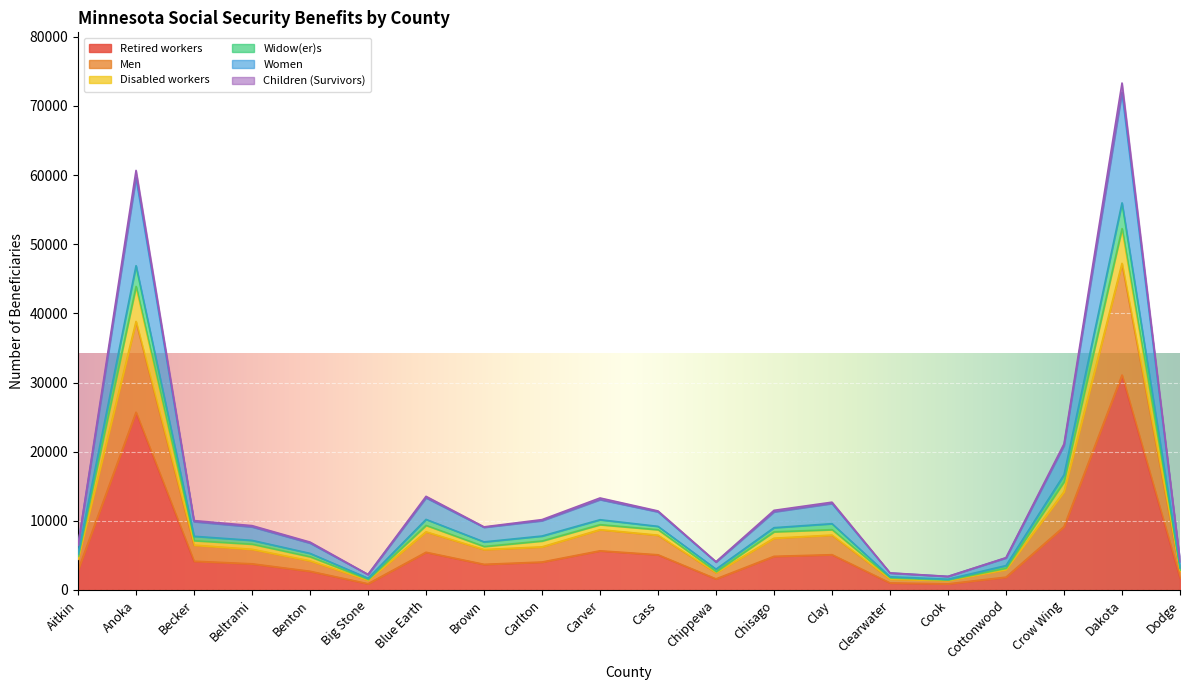

At which label does Retired workers reach its peak?

Dakota